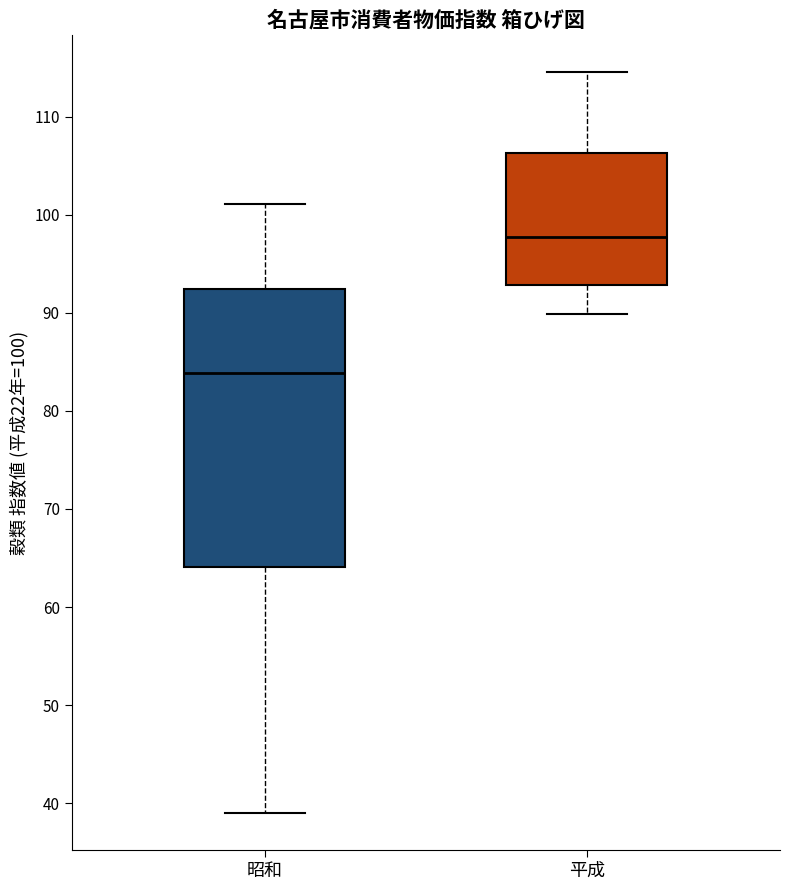

Reading left to right, read every box against the y-axis: the position of its median line, the range the box covers, and the ends of its whiskers. The values are not printed on the chart, so give them approximately, as read against the axis.

昭和: median 84, box 64 to 92, whiskers 39 to 101
平成: median 98, box 93 to 106, whiskers 90 to 115